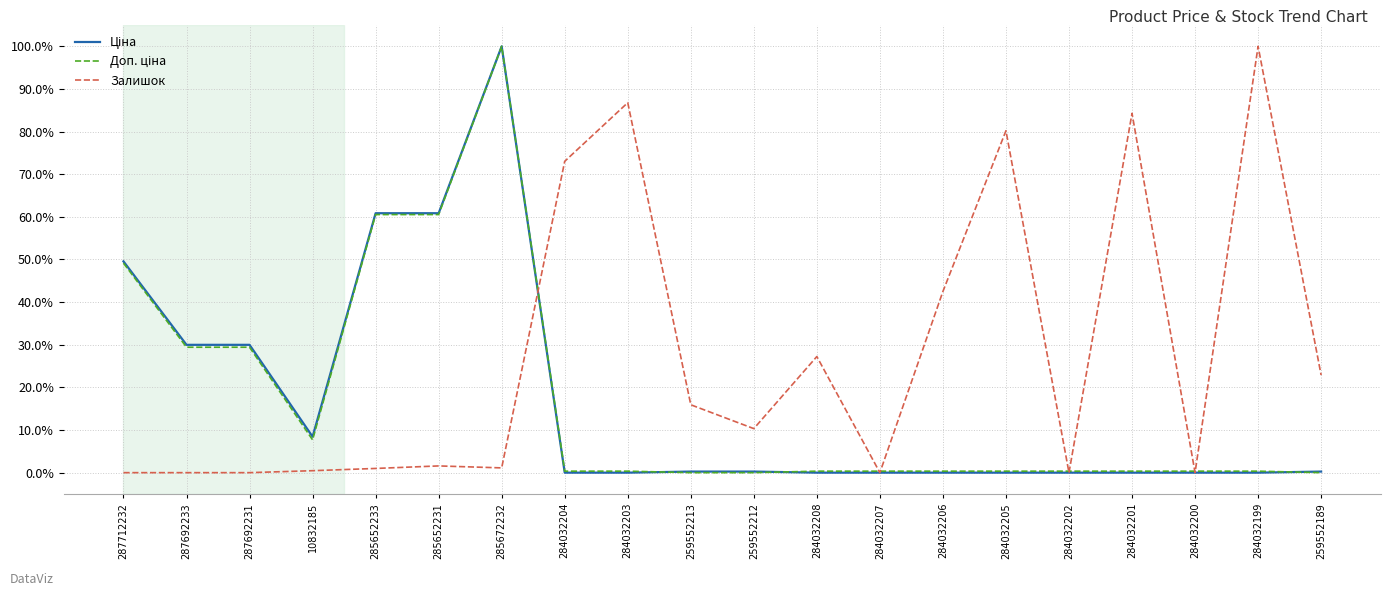

Which series has the largest total across all categories?

Залишок